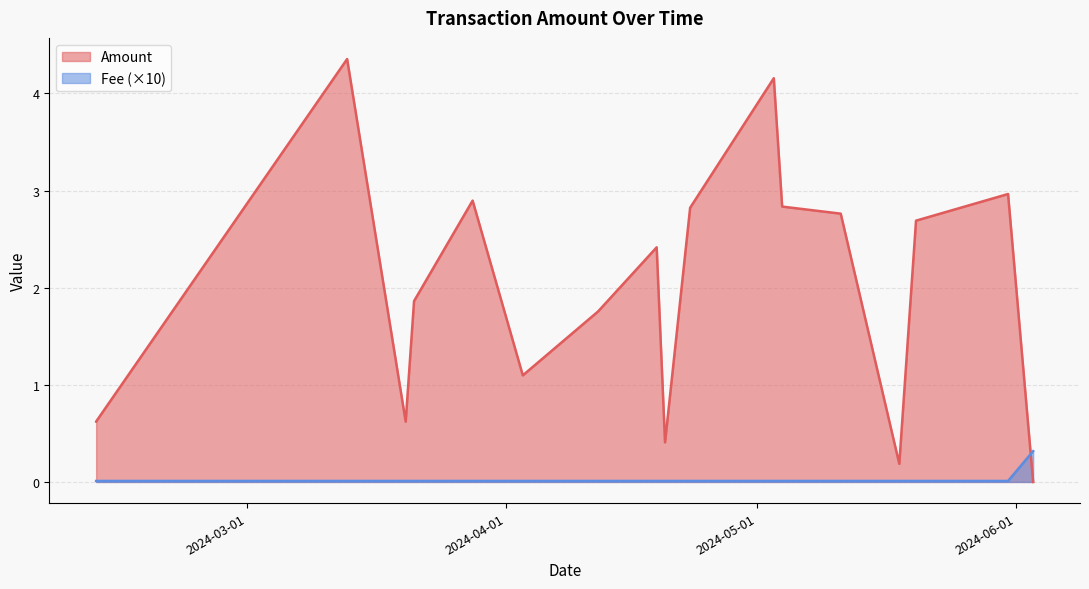

Reading left to right, transcribe all the data shown in this chart.

Amount: 0.6	0.6	4.4	0.6	1.9	2.9	1.1	1.8	2.4	0.4	2.8	4.2	2.8	2.8	0.2	2.7	3.0	0.0
Fee: 0.0	0.0	0.0	0.0	0.0	0.0	0.0	0.0	0.0	0.0	0.0	0.0	0.0	0.0	0.0	0.0	0.0	0.3